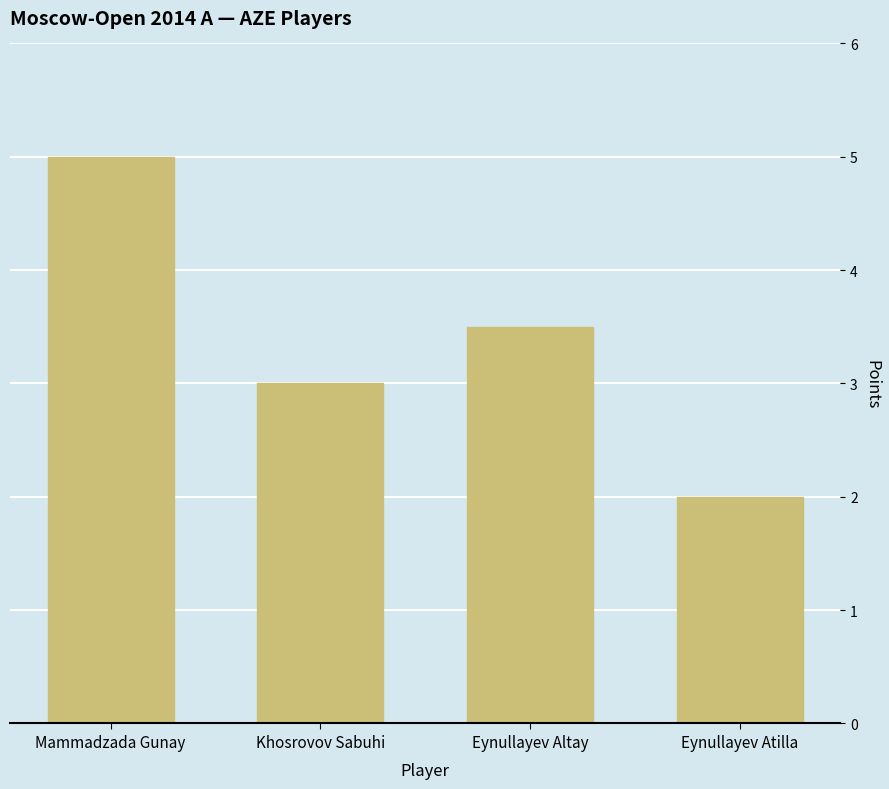

What is the change in value from Mammadzada Gunay to Eynullayev Altay?

-1.5